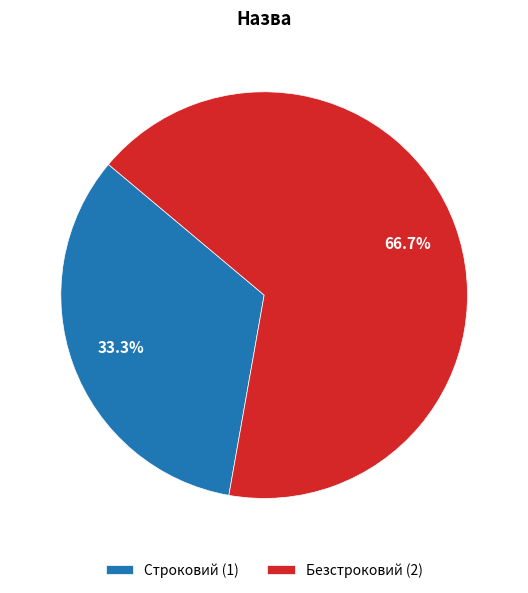

To the nearest percent, what is the combined percentage of Строковий and Безстроковий?

100%